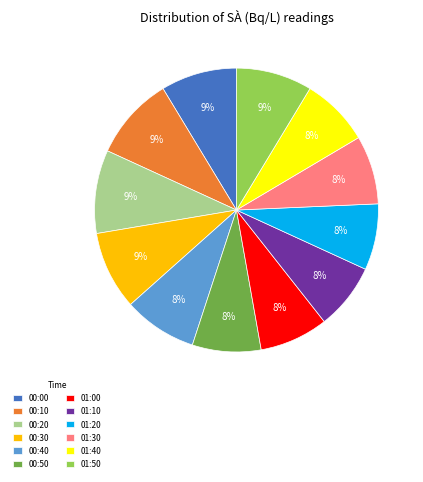

To the nearest percent, what is the combined percentage of 00:30 and 00:50?

17%